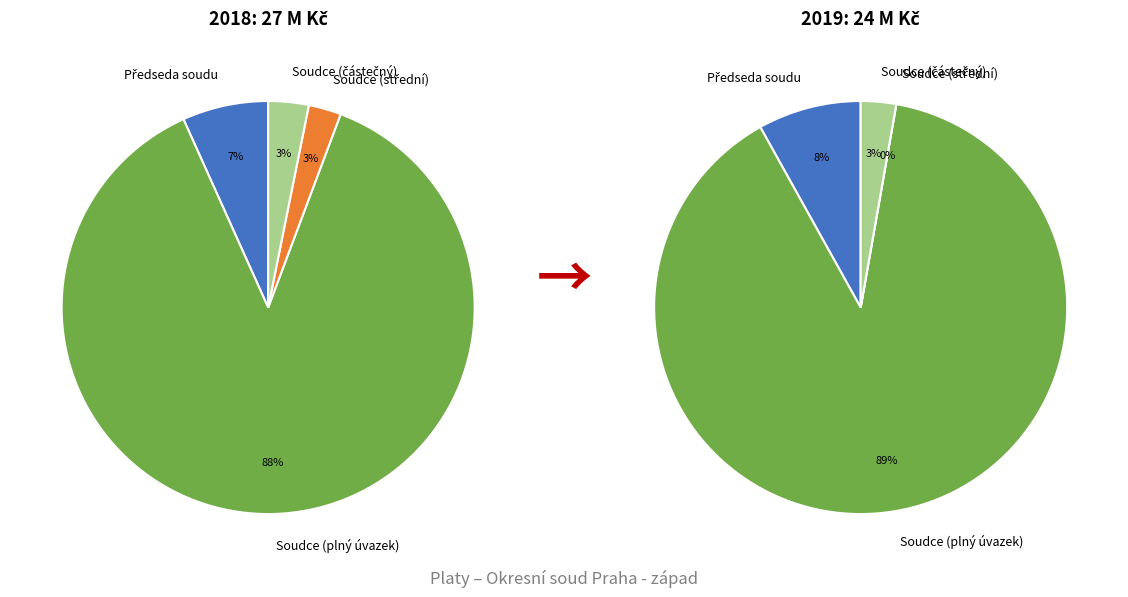

Does 15 account for over 50% of the chart?

No